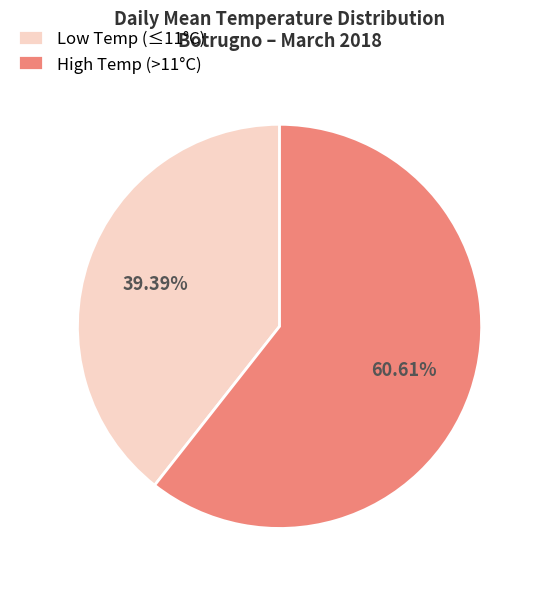

To the nearest percent, what is the average slice percentage?

50%